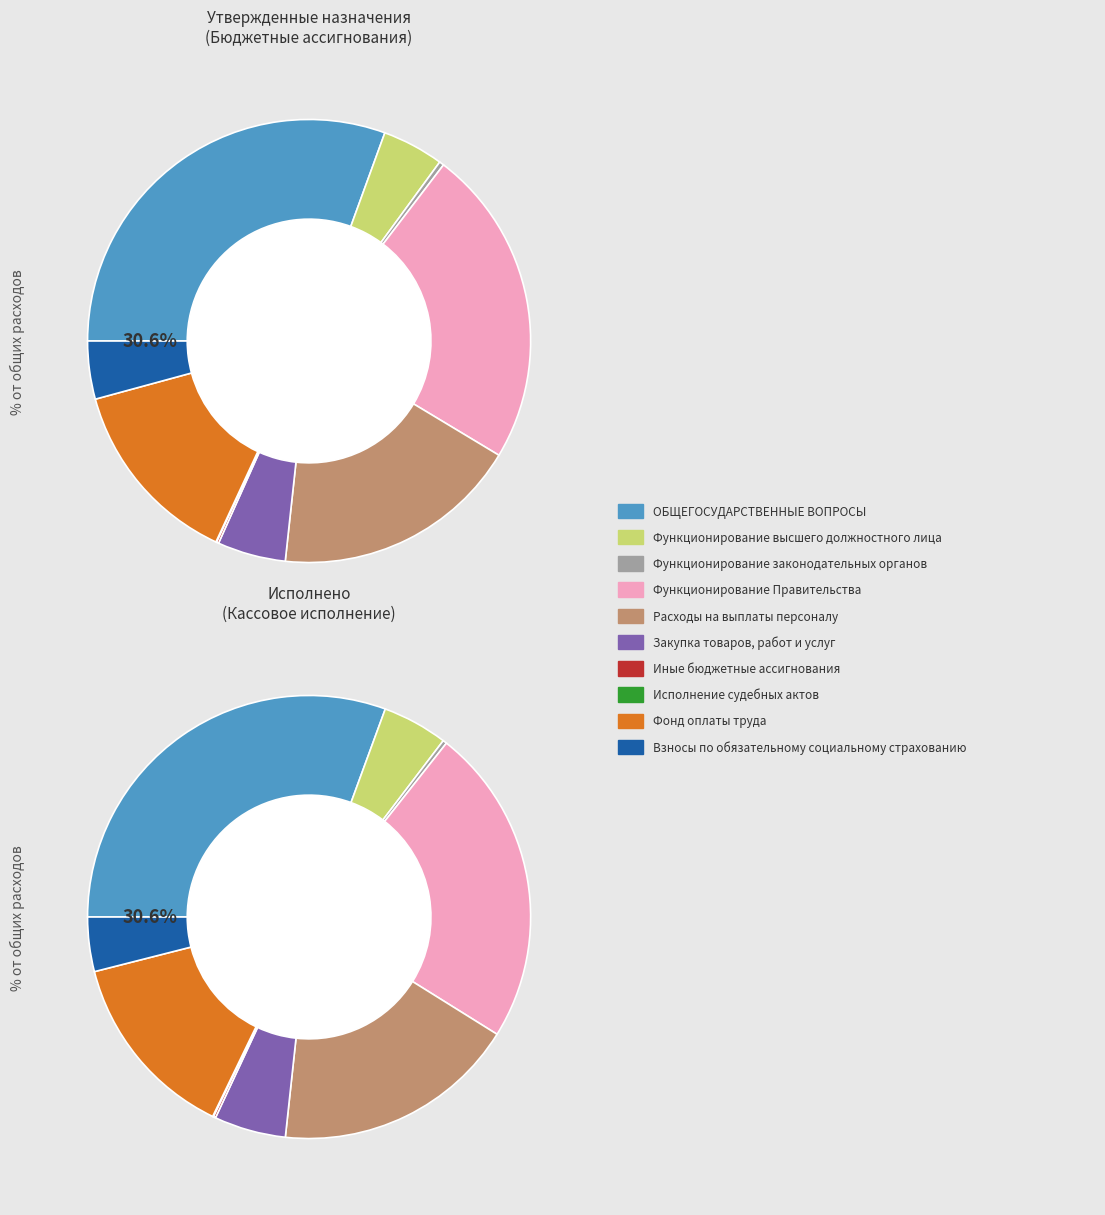

What is the change in value from ОБЩЕГОСУДАРСТВЕННЫЕ ВОПРОСЫ to Исполнение судебных актов?

-118661247.6